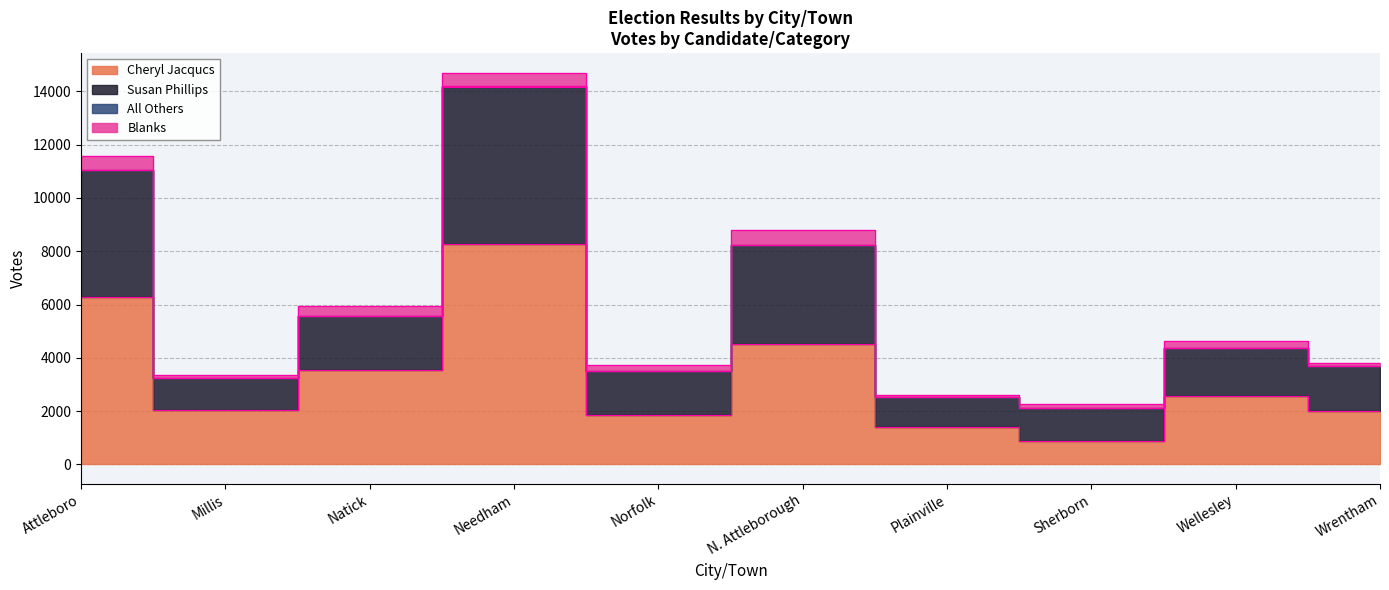

What is the label of the 5th point from the left?

Norfolk